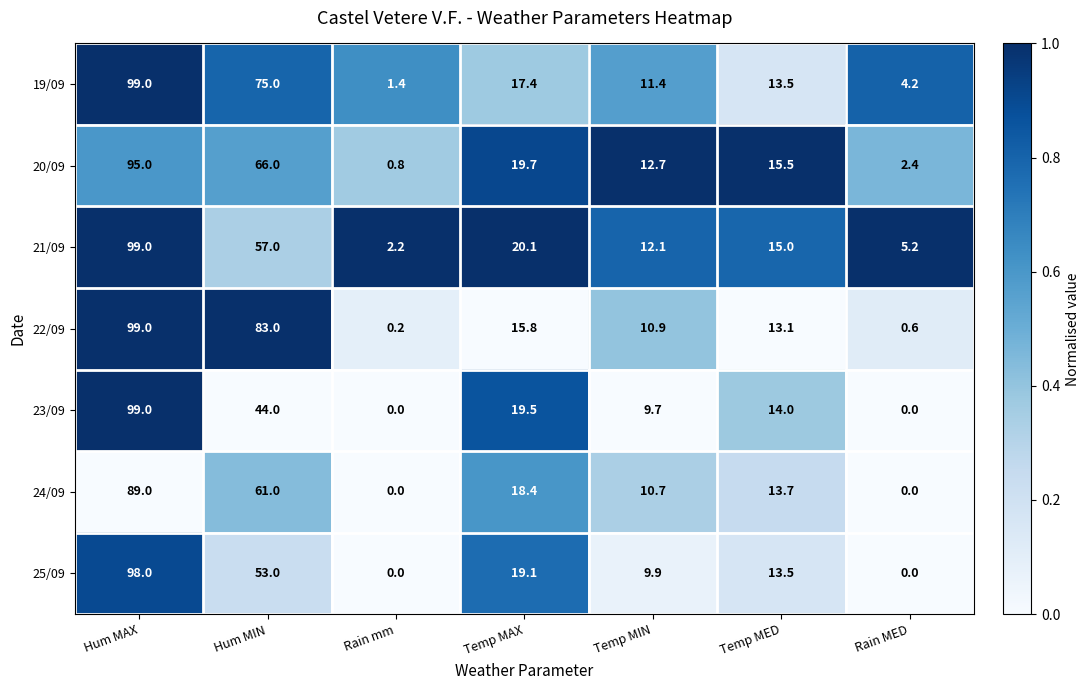

True or false: 23/09 has a value of 63.7 at Hum MIN.

False